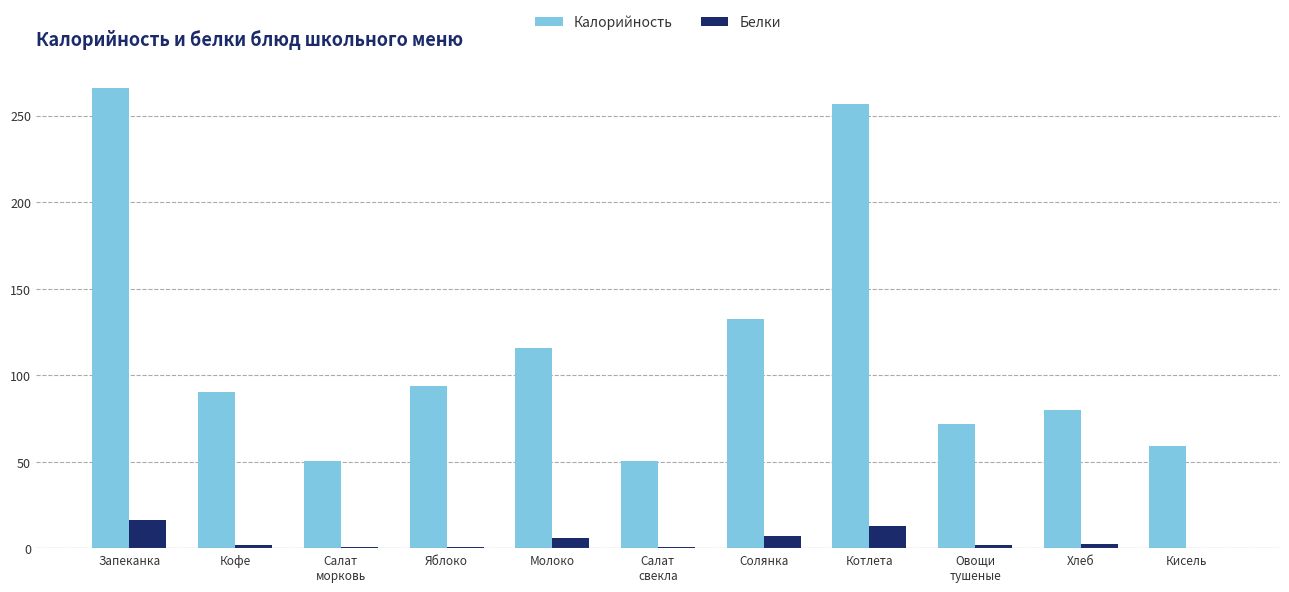

Where is Калорийность nearest to the value 158?

Солянка